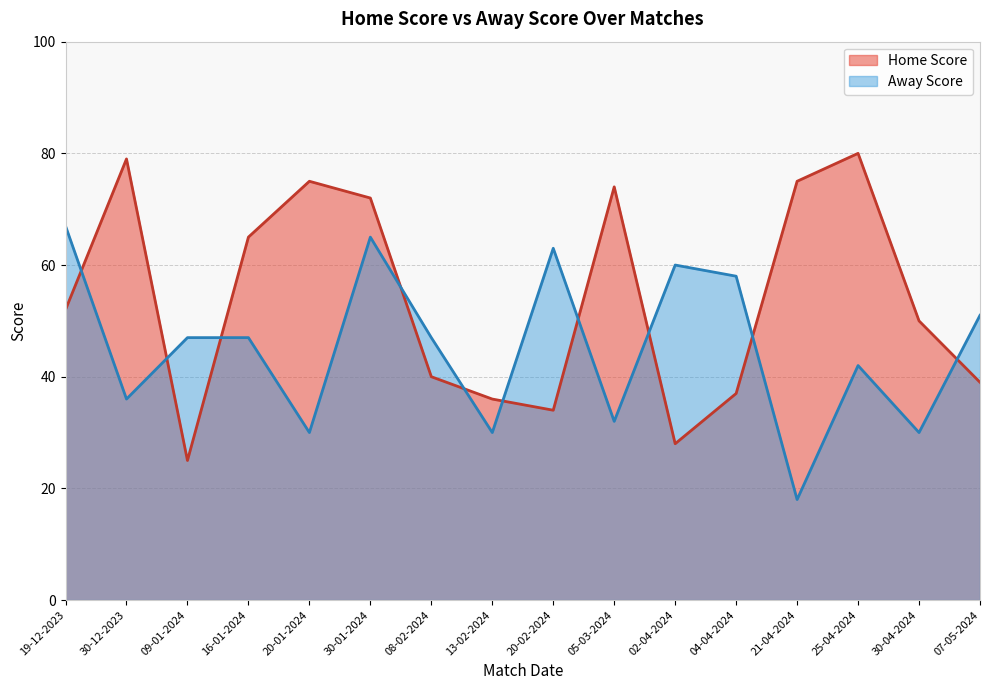

At which label does Away Score reach its minimum?

21-04-2024